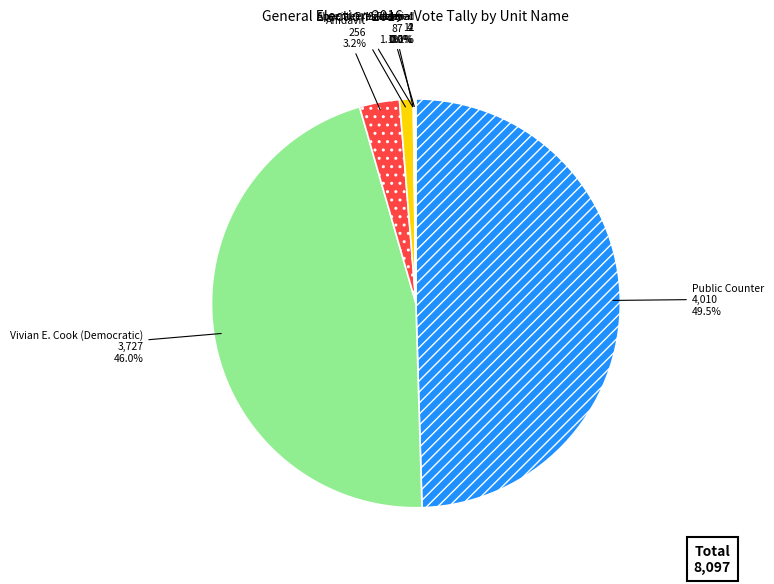

Do Vivian E. Cook (Democratic) and Affidavit together represent more than half of the pie?

No